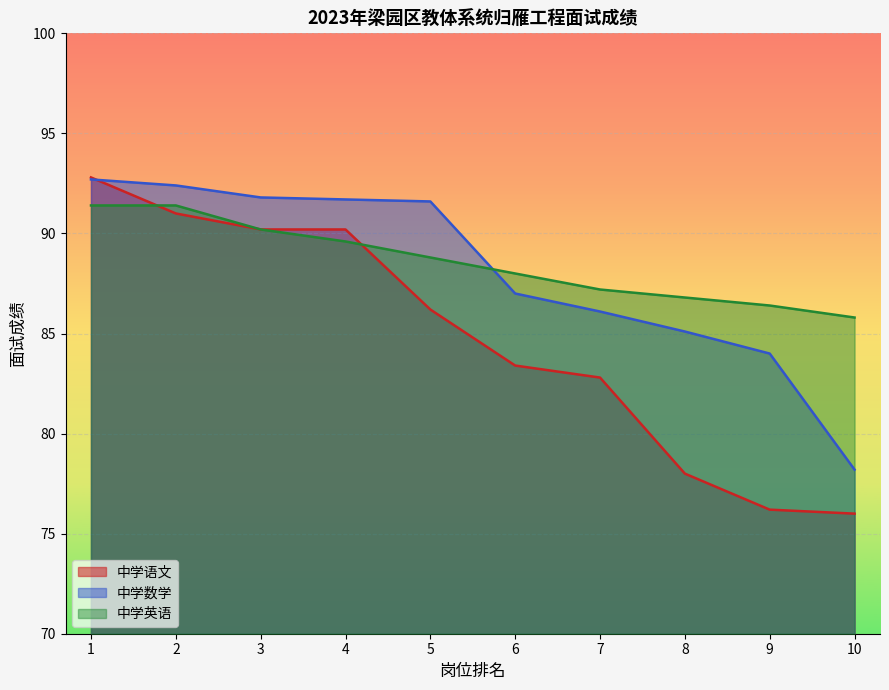

Which series changed the most between 5 and 7?

中学数学